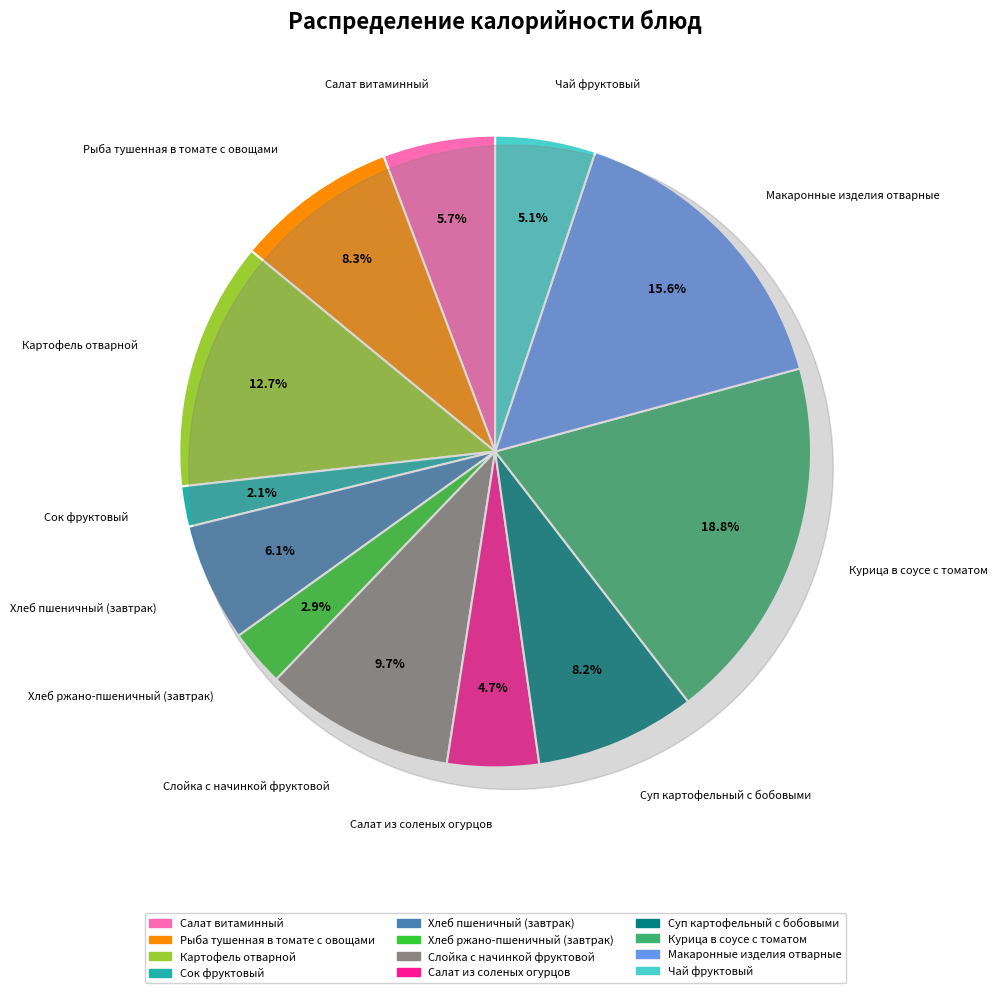

The Рыба тушенная в томате с овощами slice represents 14% of the pie. True or false?

False